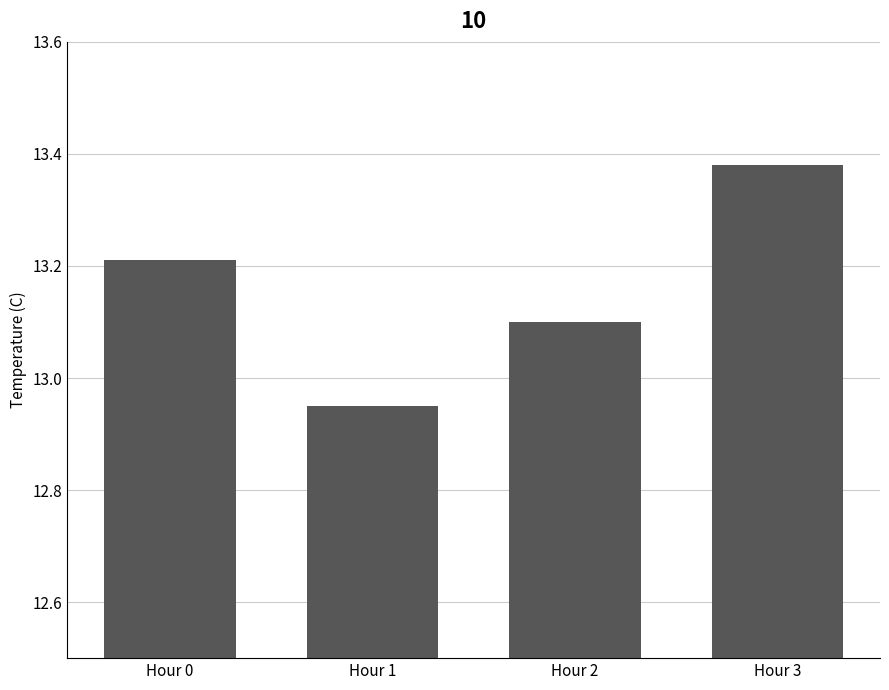

What is the difference between the maximum and minimum values?

0.4